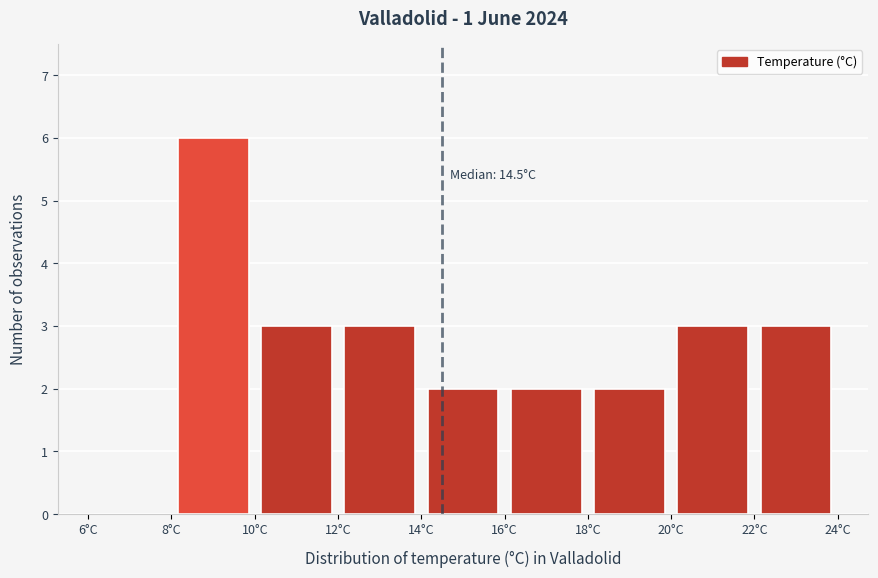

Over which range of the x-axis is the bar tallest?

8 to 10